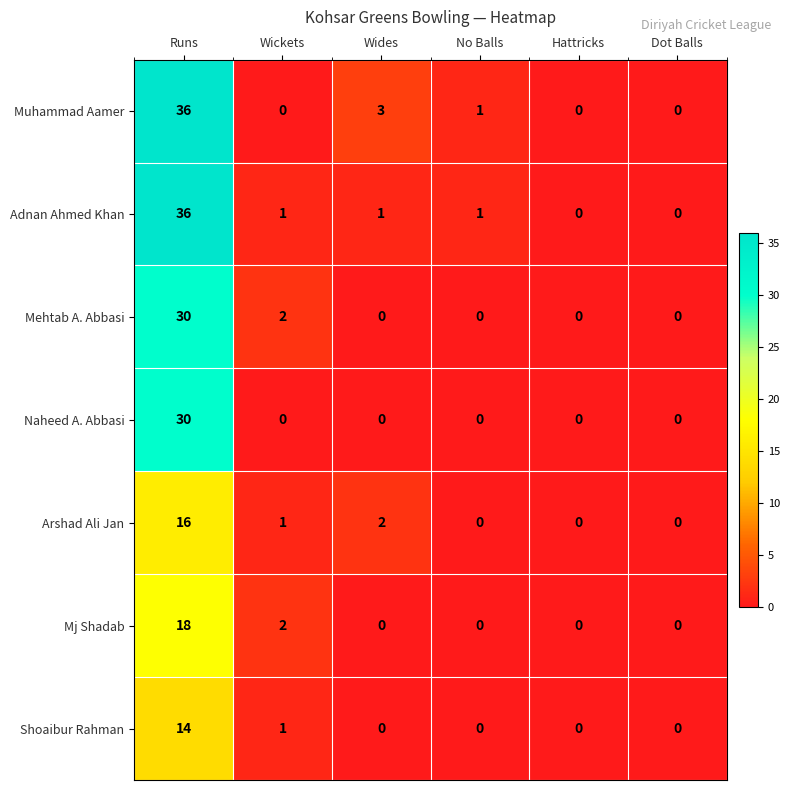

What is the average value of the Mehtab A. Abbasi series?

5